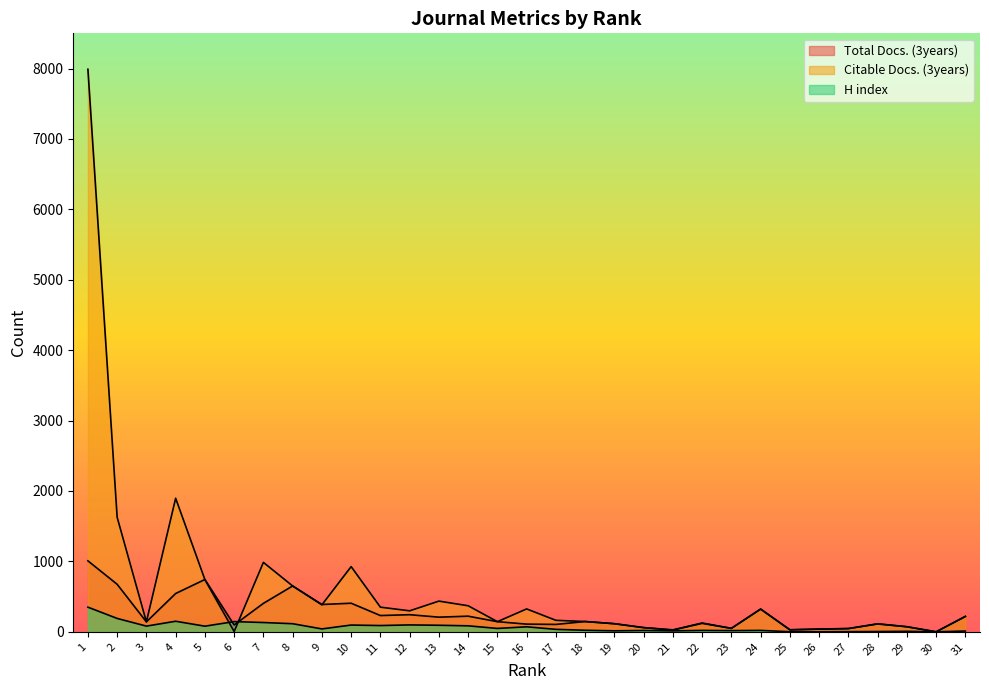

At which category is the sum across all series the highest?

1